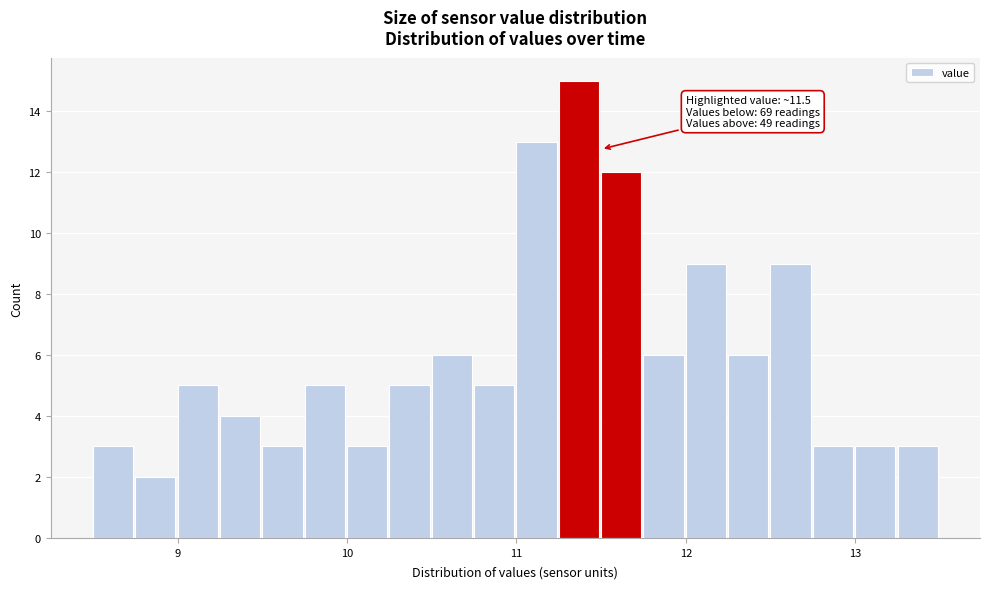

Read against the x-axis, roughly where is the centre of the tallest bar?

11.4